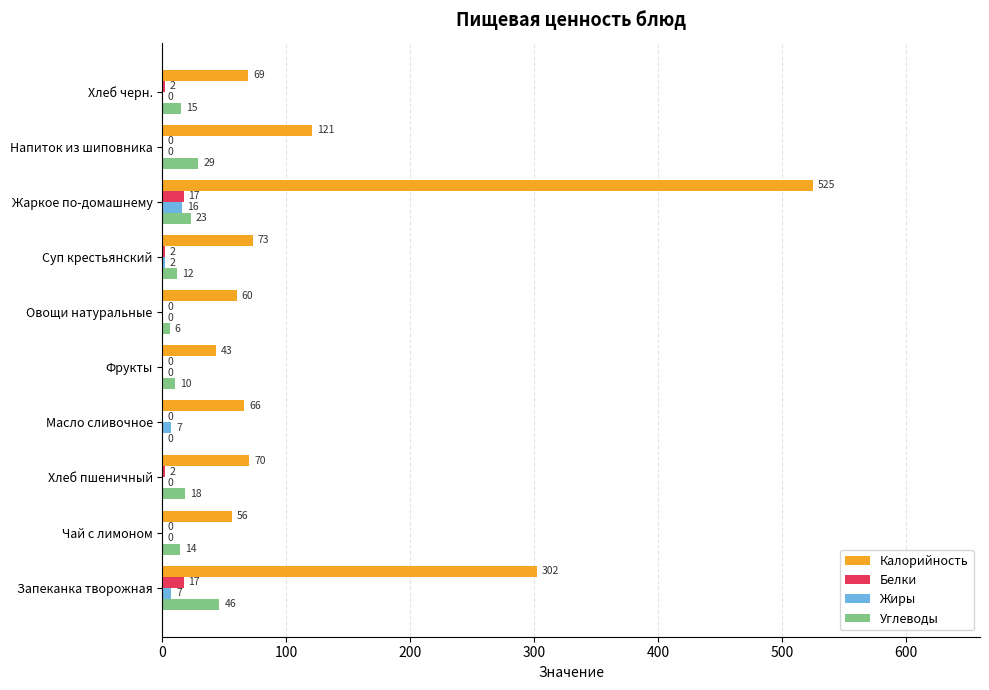

Between Запеканка творожная and Хлеб пшеничный, which series saw the biggest shift?

Калорийность